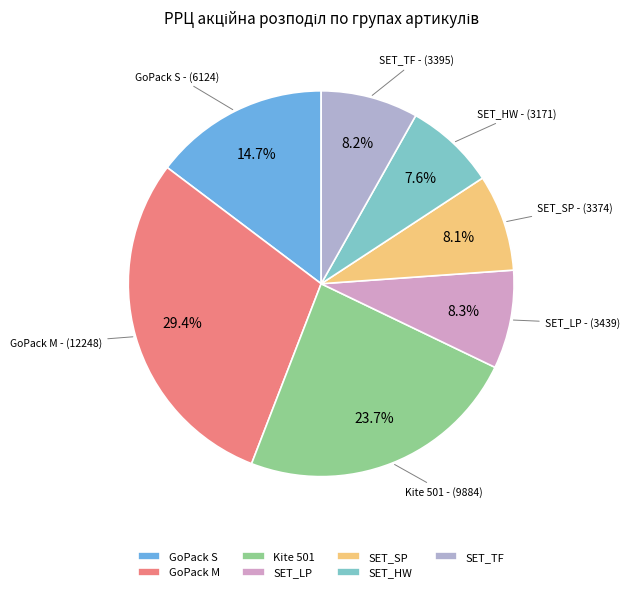

Which category has the biggest portion of the pie?

GoPack M